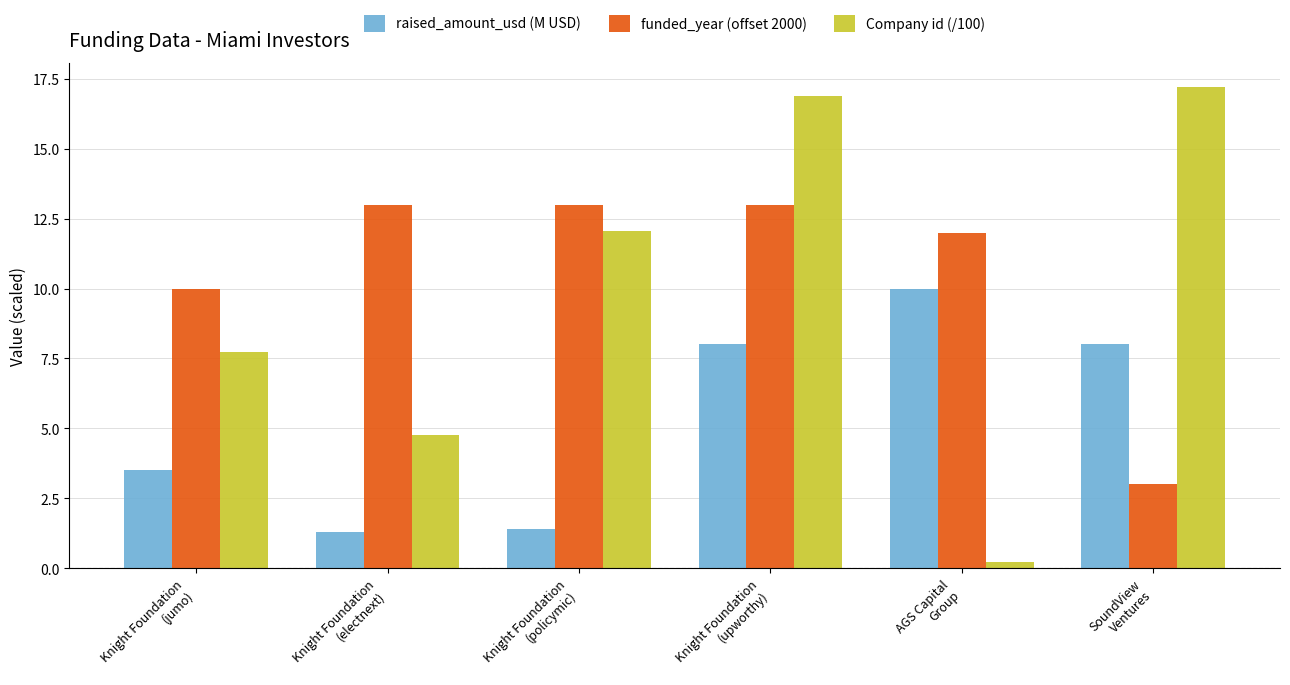

Reading left to right, what are all the values shown in this chart?

raised_amount_usd (M USD): 3.5	1.3	1.4	8.0	10.0	8.0
funded_year (offset 2000): 10.0	13.0	13.0	13.0	12.0	3.0
Company id (/100): 7.7	4.8	12.1	16.9	0.2	17.2